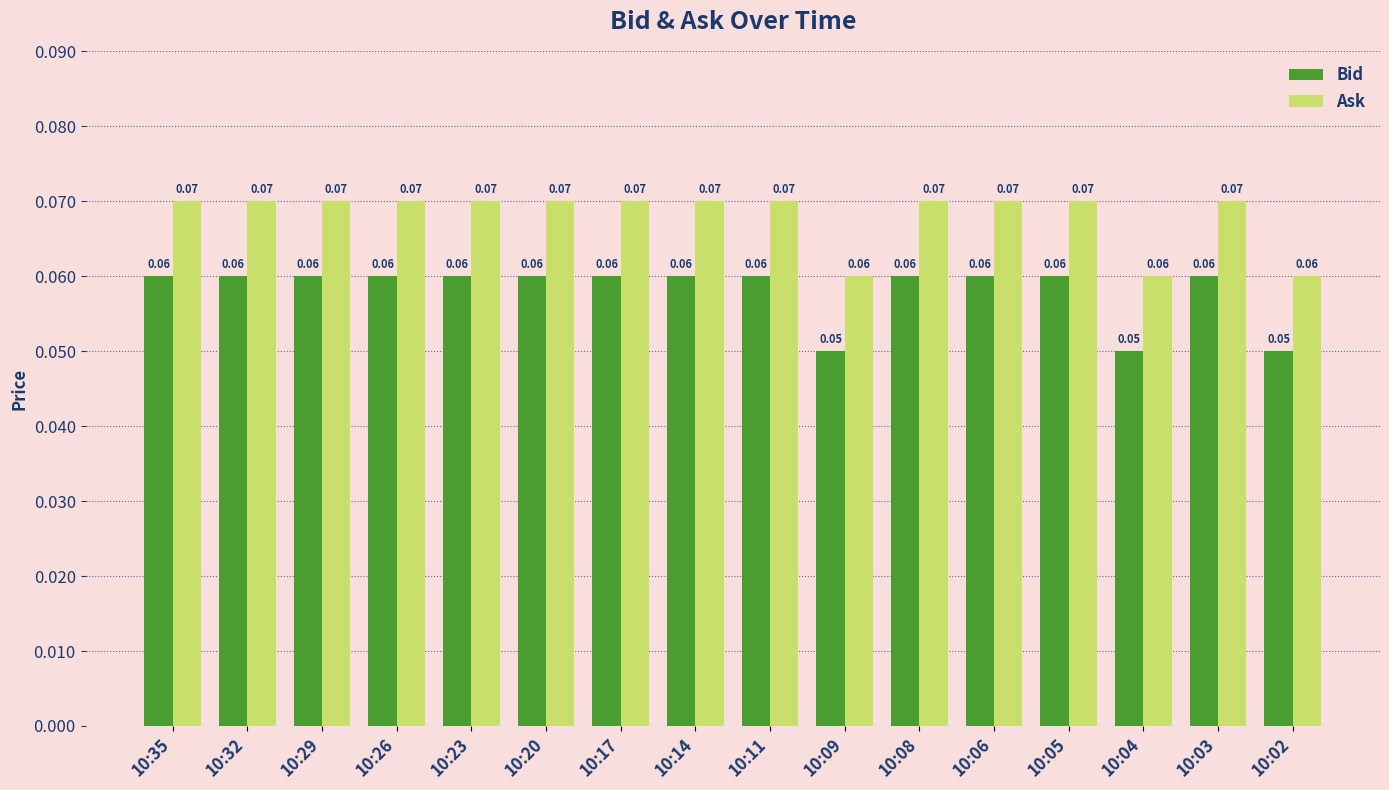

Which series has the widest spread of values?

Ask